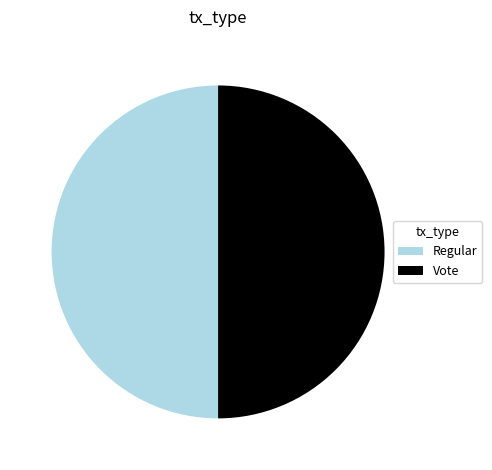

Is it true that Vote is 57% of the pie?

False